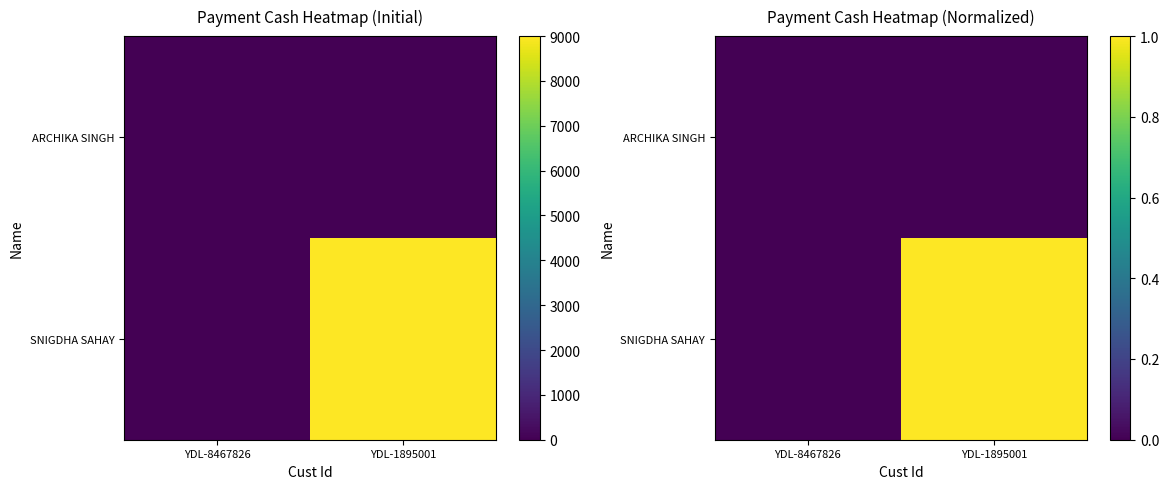

Is the value of SNIGDHA SAHAY at YDL-1895001 greater than the value of ARCHIKA SINGH at YDL-1895001?

Yes